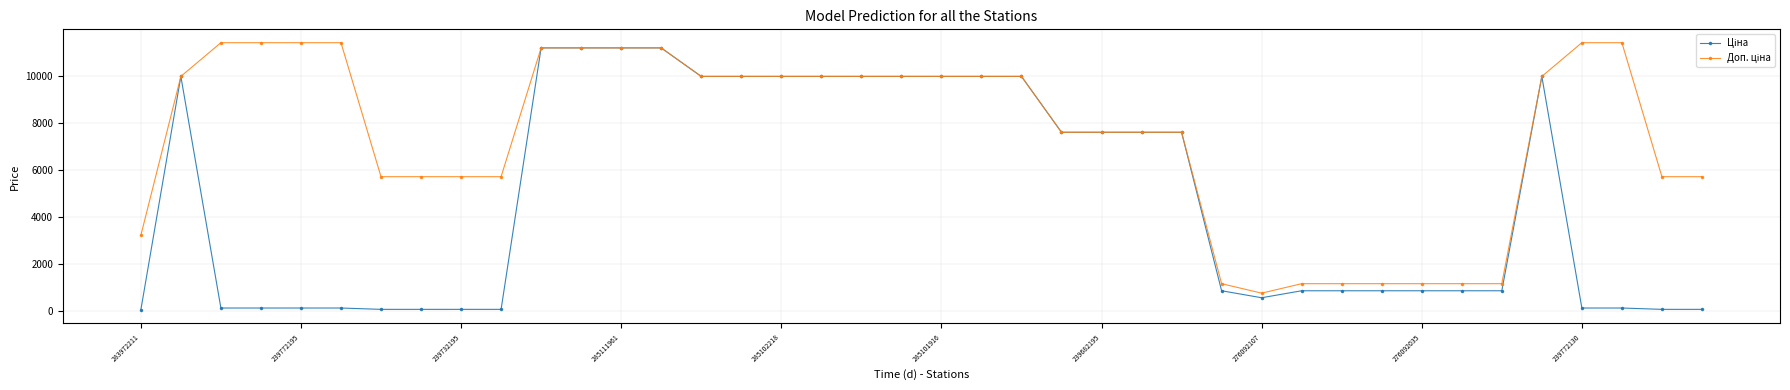

At which category is the sum across all series the highest?

10